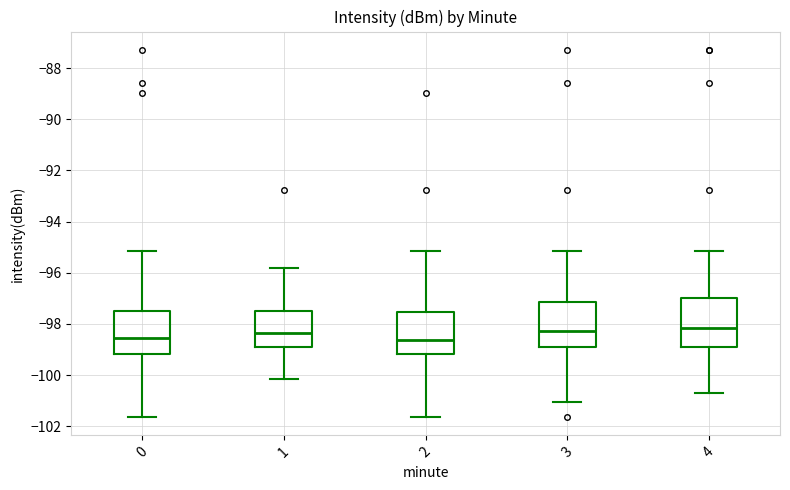

Reading left to right, transcribe this box plot: for each box, give where its median line is, the range the box spans, and where its two whiskers end, as read against the y-axis. The values are not printed on the chart, so give them approximately, as read against the axis.

0: median -98.6, box -99.2 to -97.6, whiskers -101.6 to -95.2
1: median -98.4, box -99.0 to -97.6, whiskers -100.2 to -95.8
2: median -98.6, box -99.2 to -97.6, whiskers -101.6 to -95.2
3: median -98.2, box -99.0 to -97.2, whiskers -101.0 to -95.2
4: median -98.2, box -99.0 to -97.0, whiskers -100.8 to -95.2